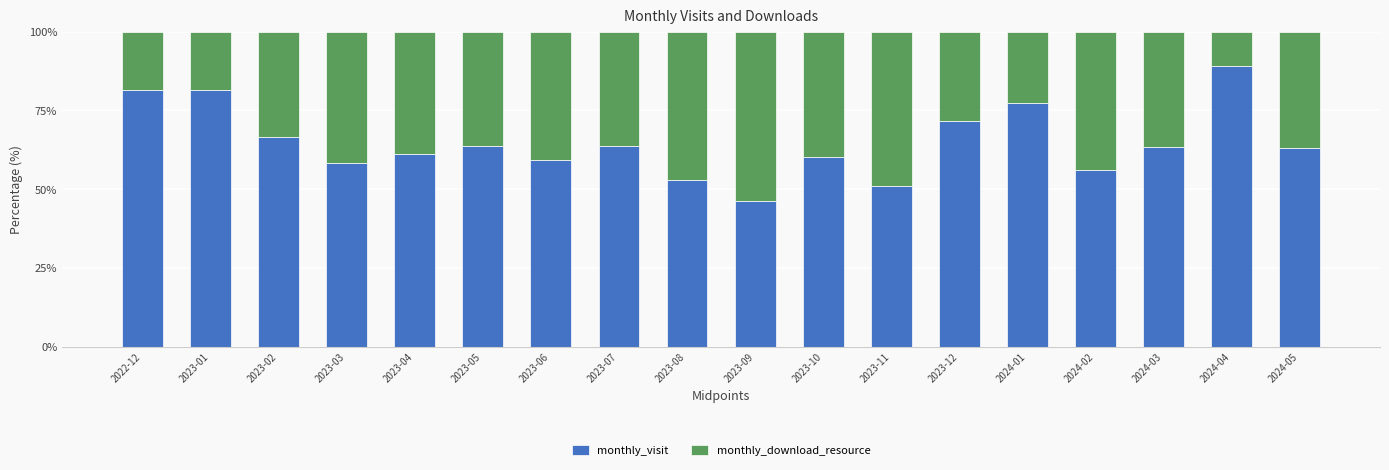

How many categories are shown in the chart?

18